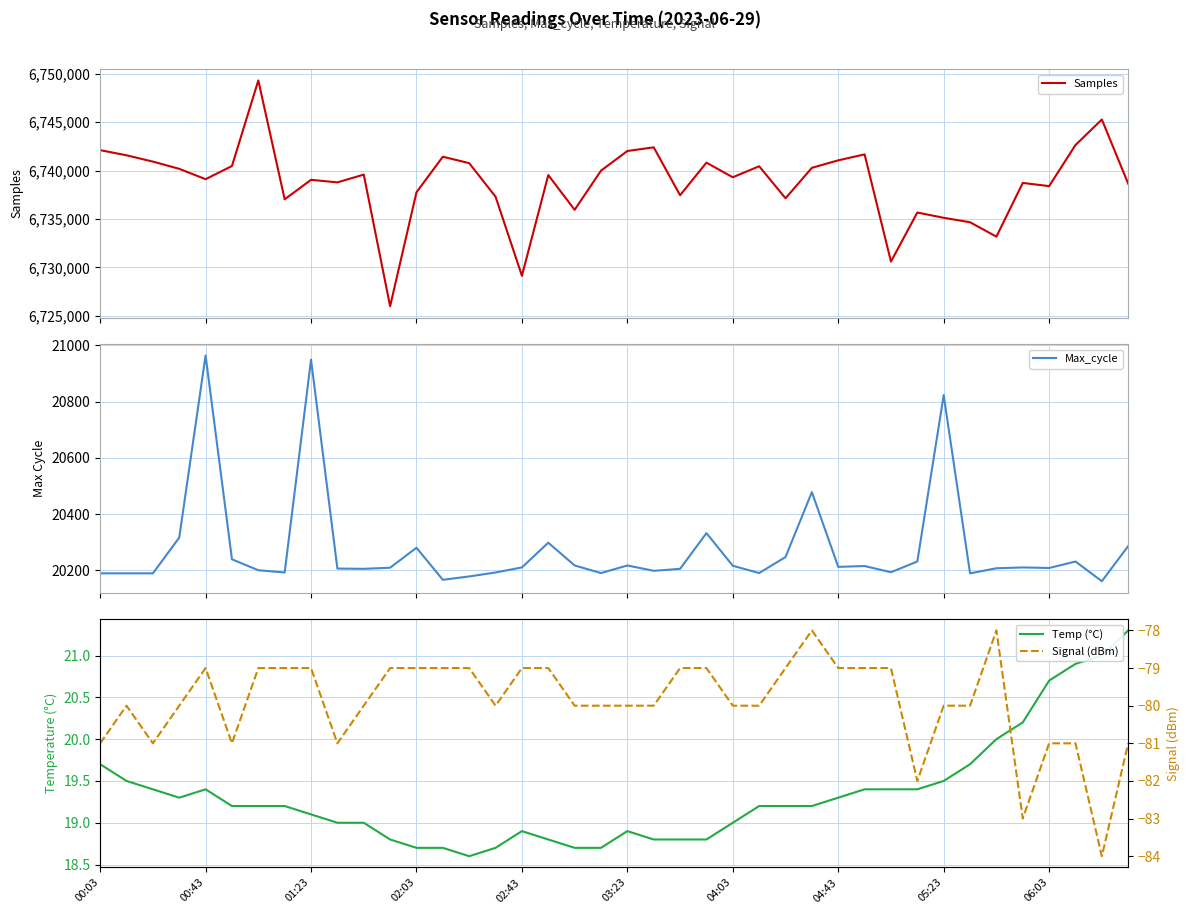

True or false: Temp (°C) has a value of 31.1 at 03:23.

False